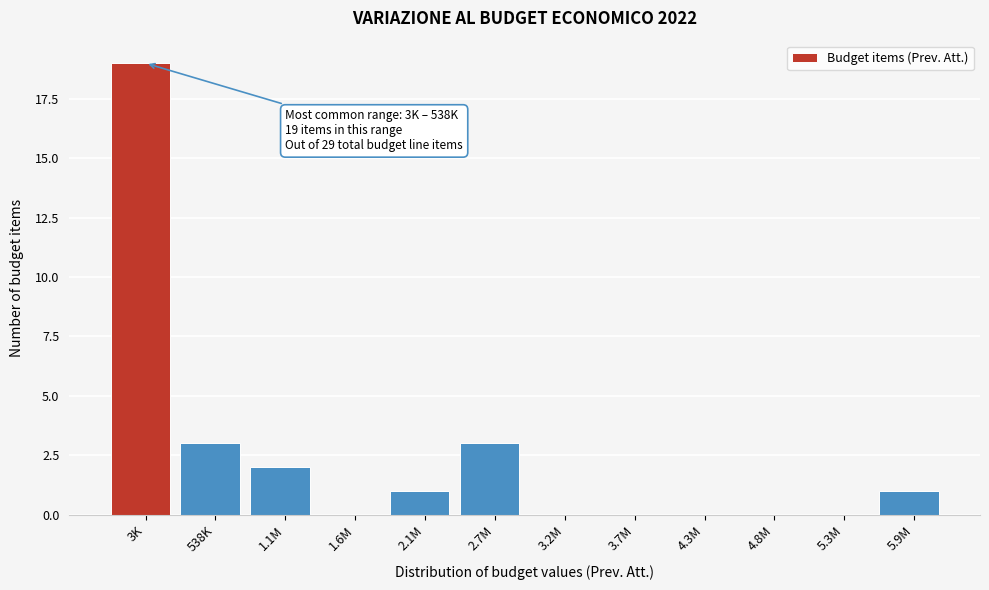

Reading left to right, transcribe all the data shown in this chart.

3K=19	538K=3	1.1M=2	1.6M=0	2.1M=1	2.7M=3	3.2M=0	3.7M=0	4.3M=0	4.8M=0	5.3M=0	5.9M=1